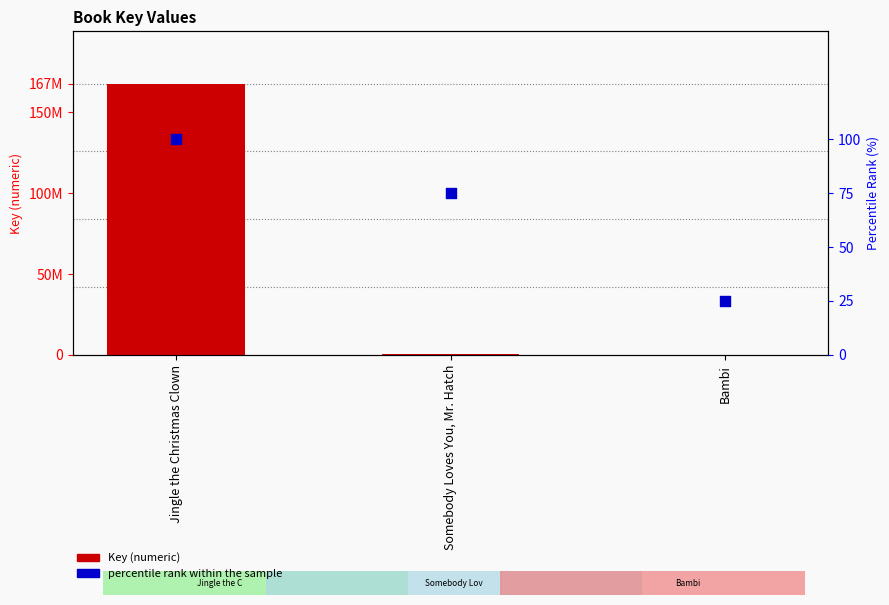

Which series contains the lowest Y value?

percentile rank within the sample